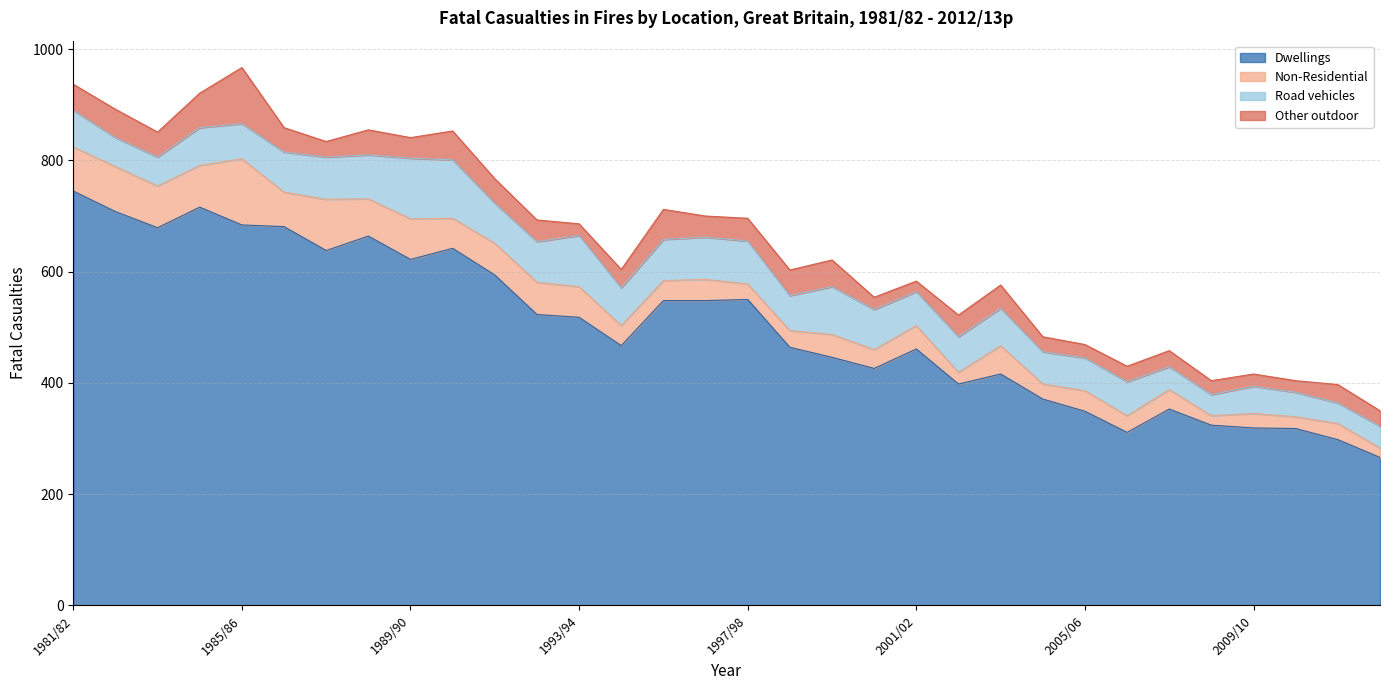

What is the sum of the Dwellings values at 2003/04 and 2007/08?

769